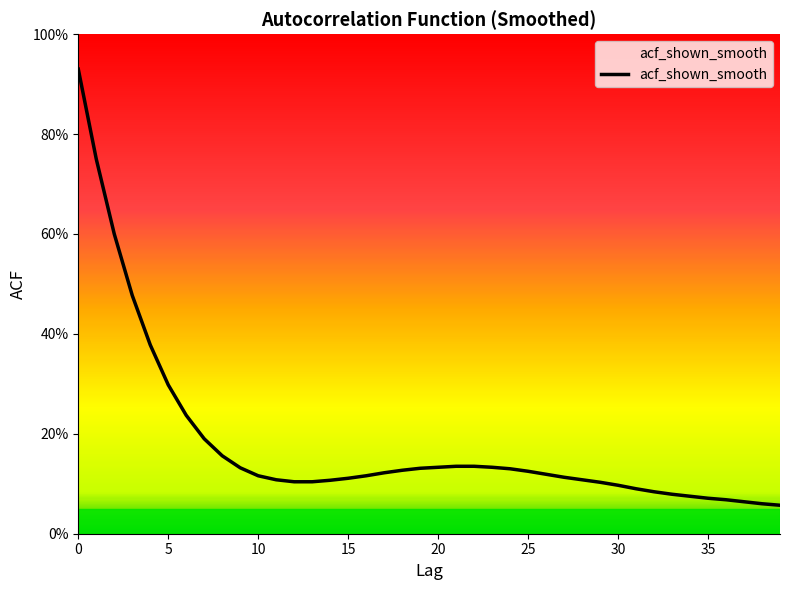

What is the value of the 3rd point from the left?

0.6